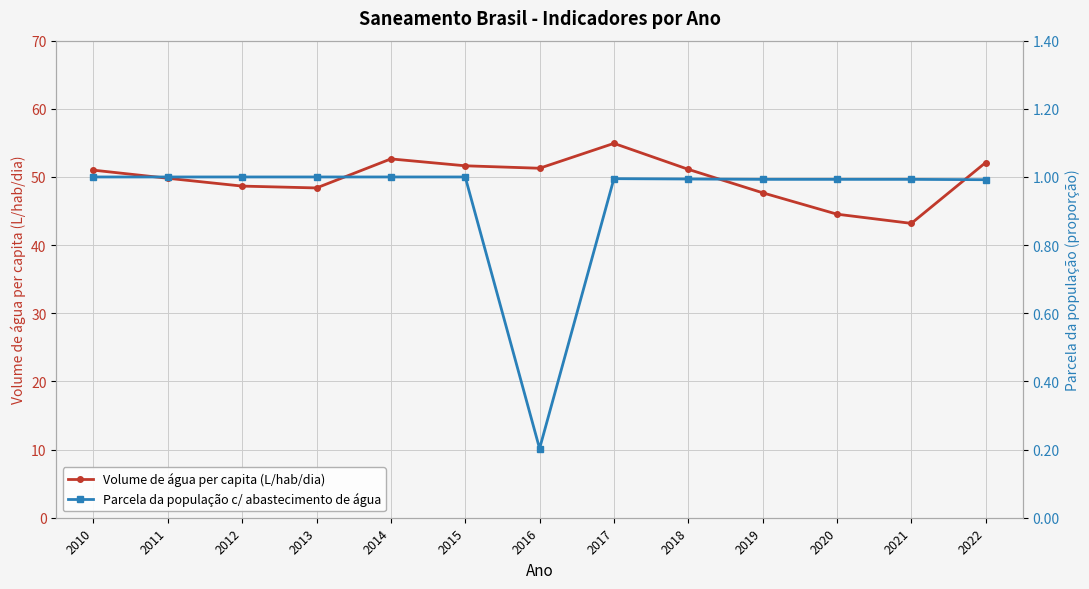

What is the greatest value displayed?

54.9